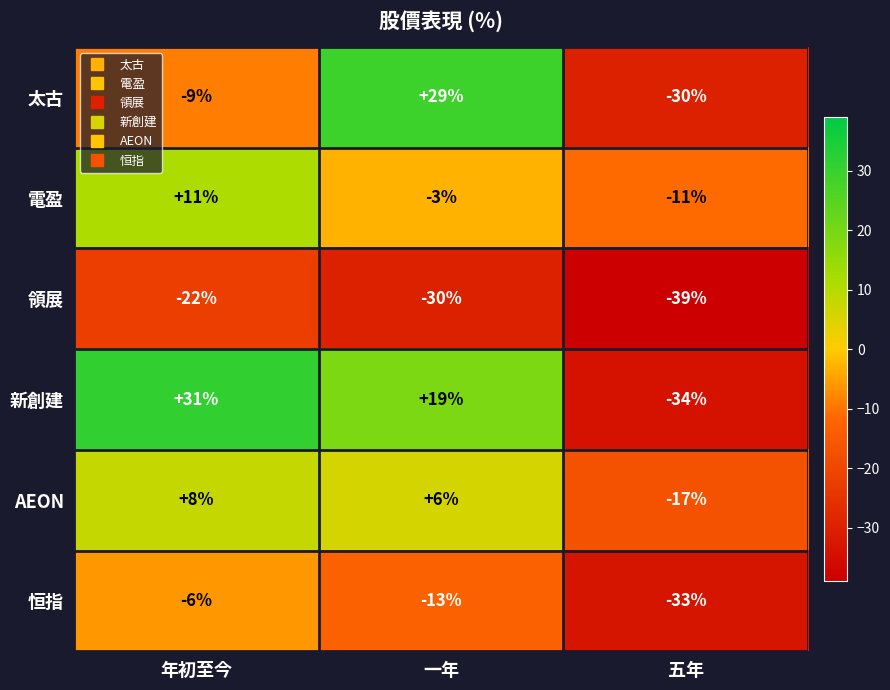

How many series are shown in this chart?

6